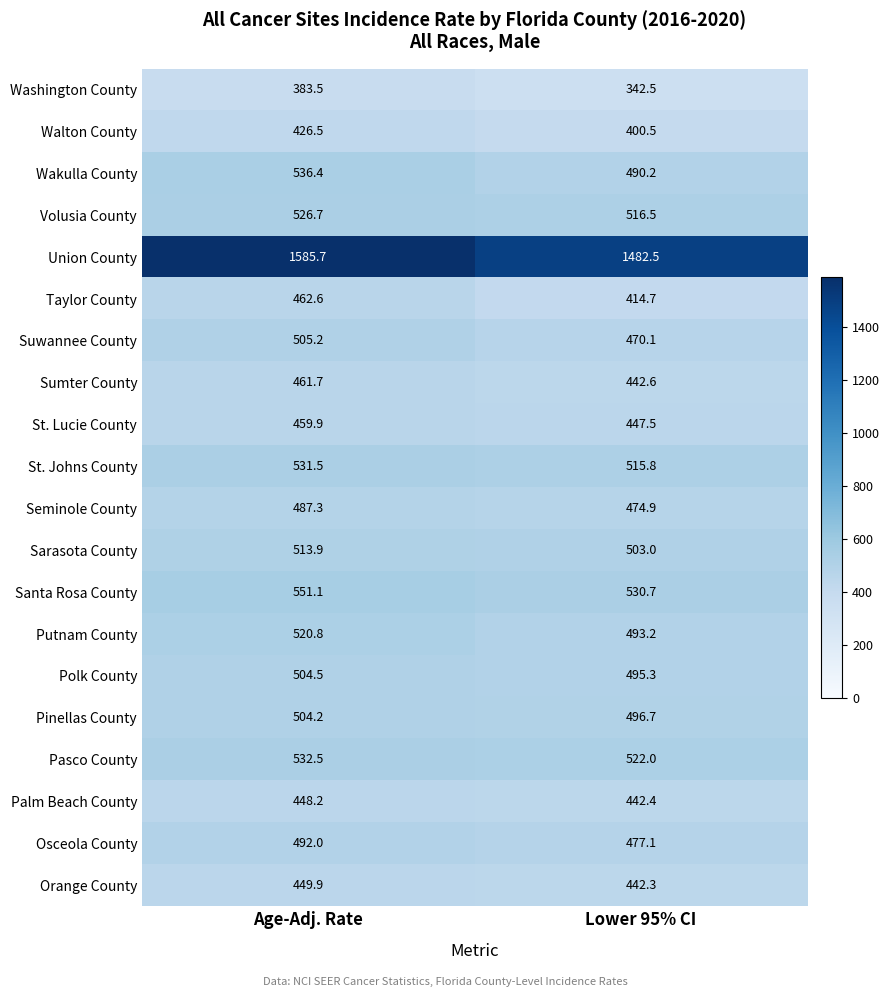

What is the difference between the Walton County values at Lower 95% CI and Age-Adj. Rate?

26.0